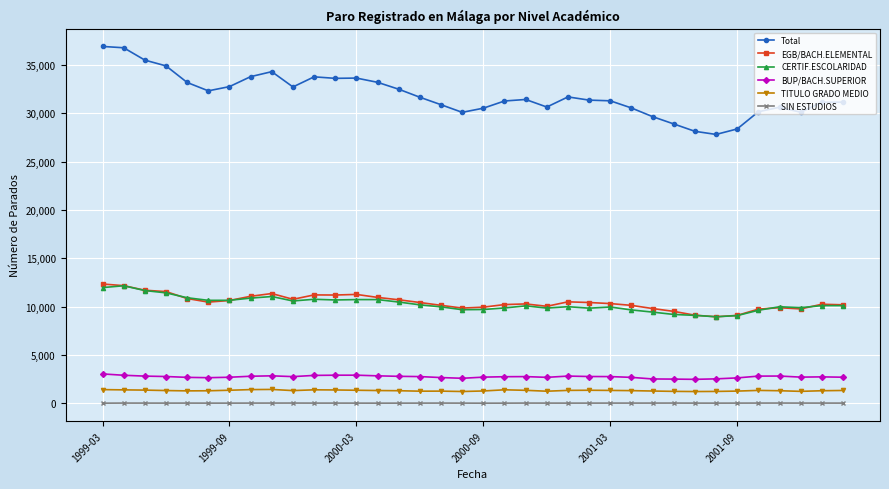

What are all the series names shown in the legend?

Total, EGB/BACH.ELEMENTAL, CERTIF.ESCOLARIDAD, BUP/BACH.SUPERIOR, TITULO GRADO MEDIO, SIN ESTUDIOS